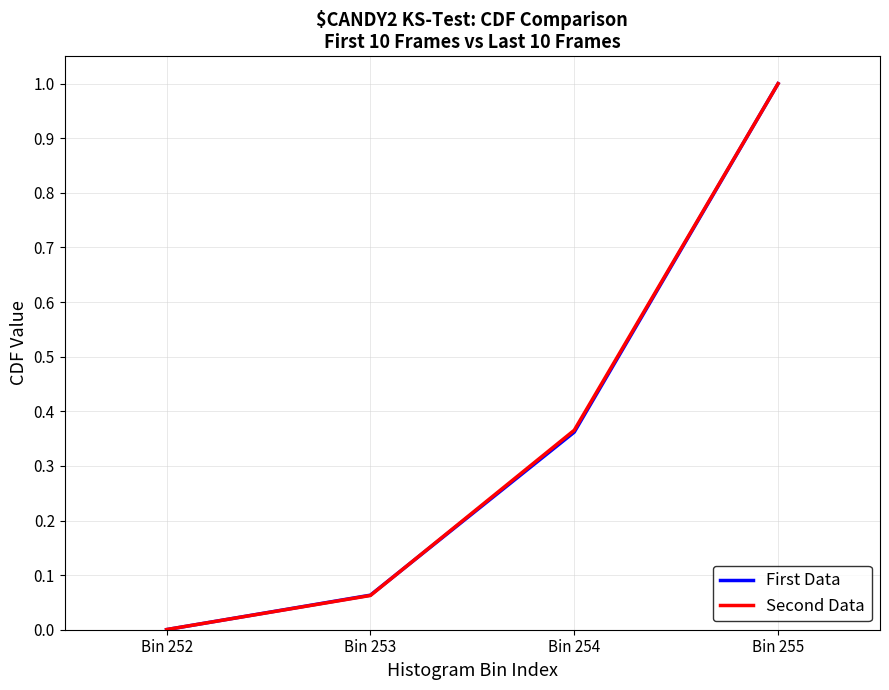

Which category has the highest value in the Second Data series?

Bin 255